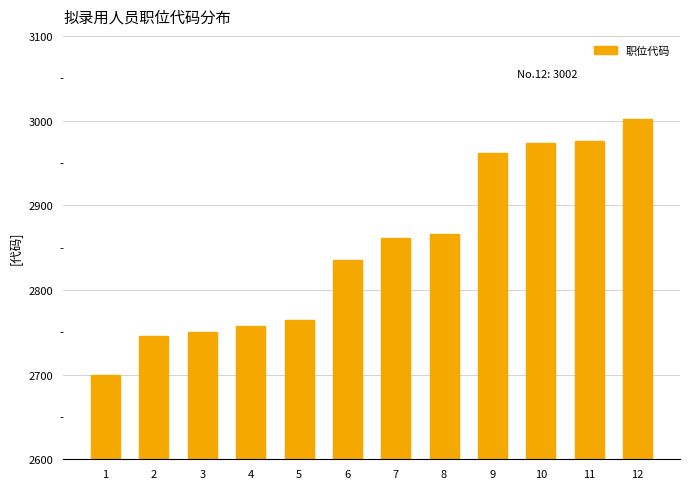

What is the value of the 7th bar from the left?

2861